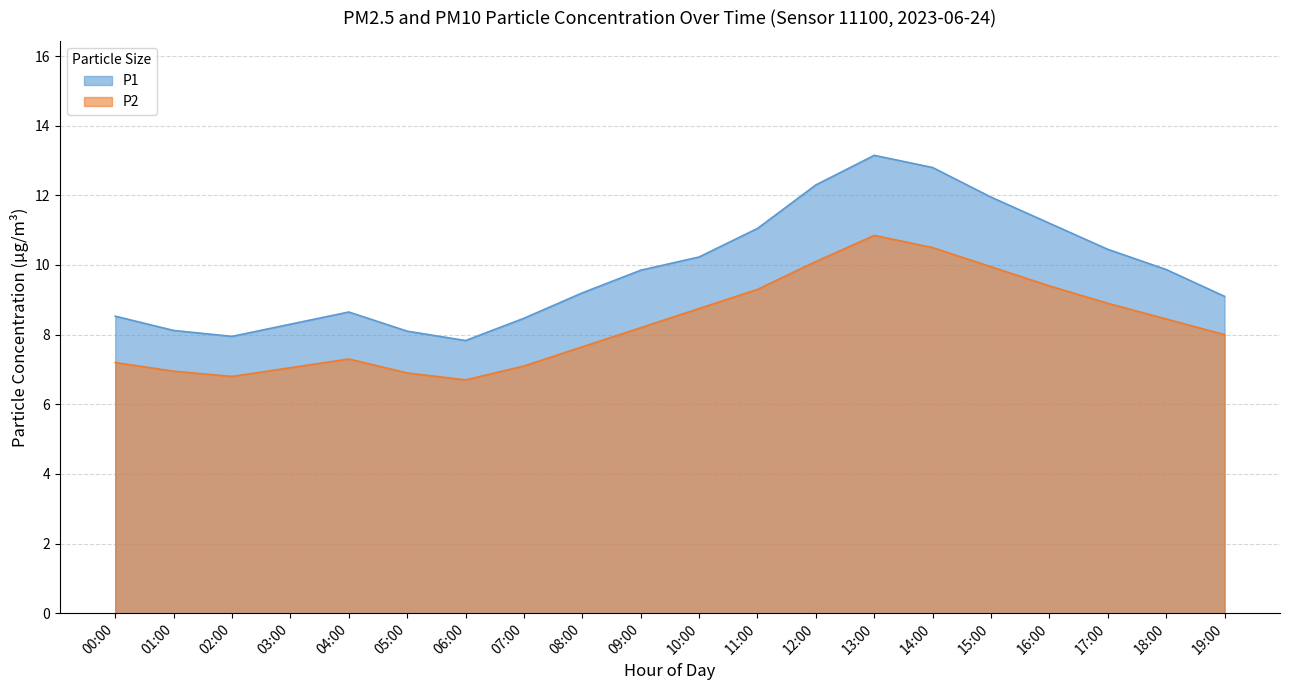

Reading left to right, list all the values displayed in this chart.

P1: 8.5	8.1	8.0	8.3	8.7	8.1	7.8	8.5	9.2	9.8	10.2	11.1	12.3	13.2	12.8	11.9	11.2	10.4	9.9	9.1
P2: 7.2	7.0	6.8	7.0	7.3	6.9	6.7	7.1	7.7	8.2	8.8	9.3	10.1	10.8	10.5	9.9	9.4	8.9	8.4	8.0